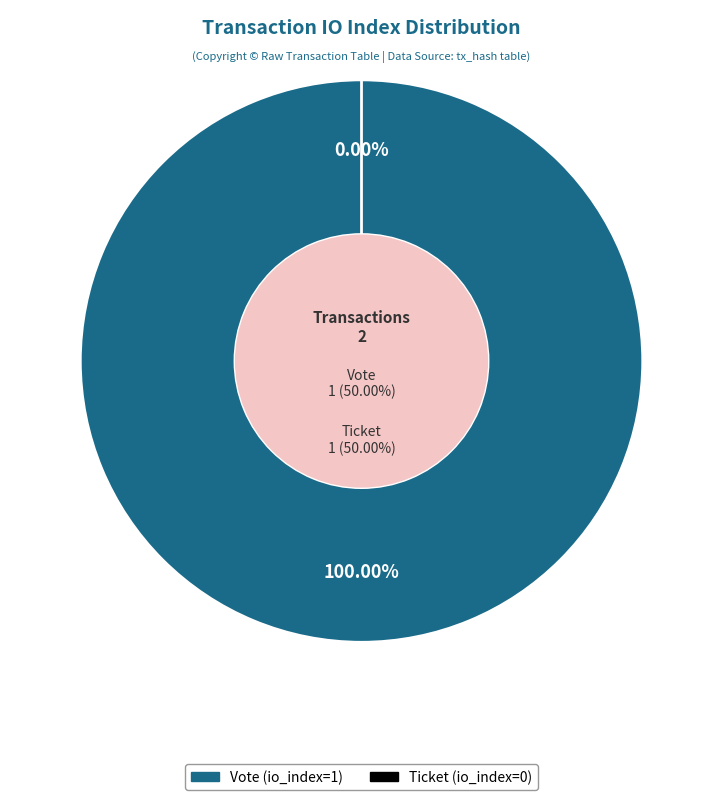

Which slice represents more than half of the pie?

Vote (io_index=1)